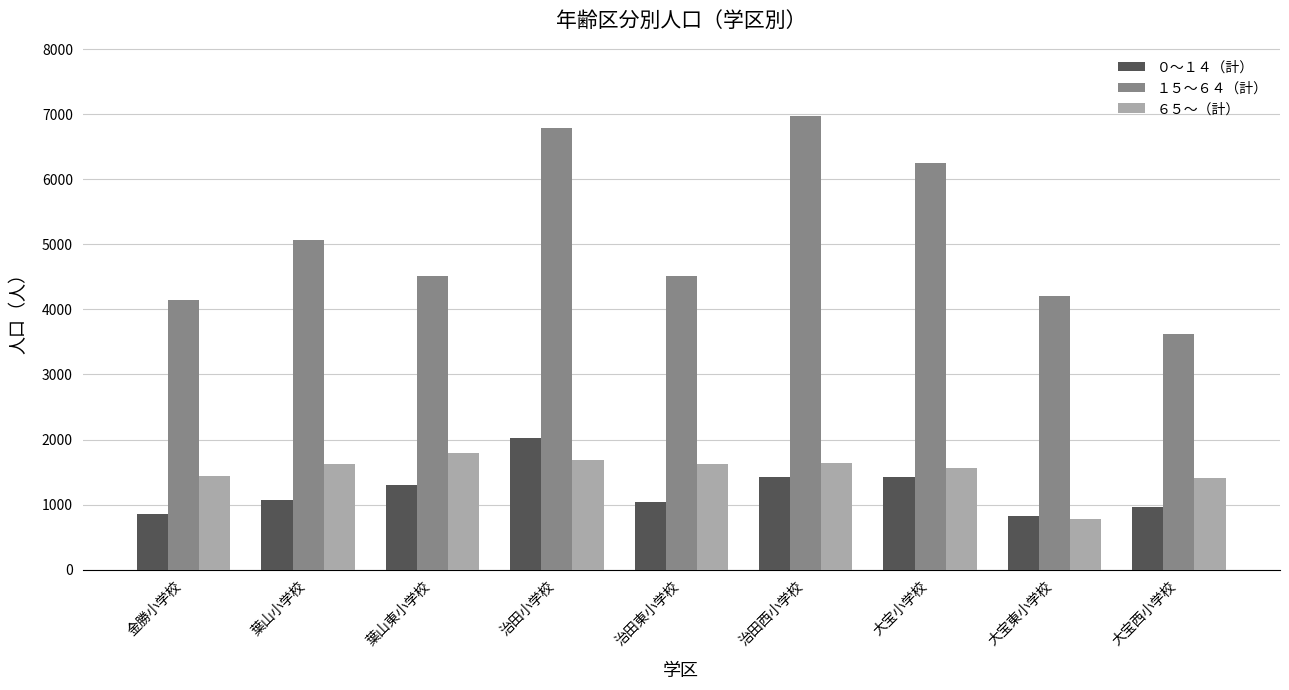

Between 治田小学校 and 治田西小学校, which series saw the biggest shift?

０～１４（計）